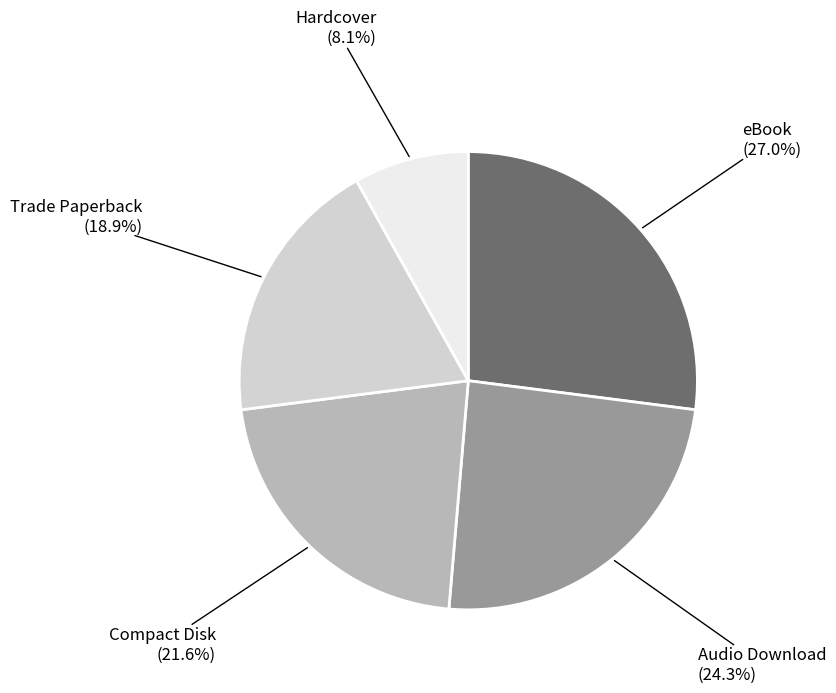

Does any single category account for the majority?

No